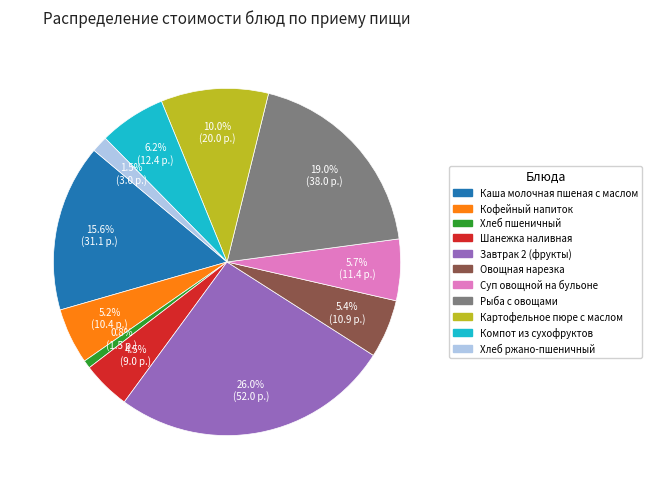

What portion of the pie excludes Хлеб ржано-пшеничный?

98.5%